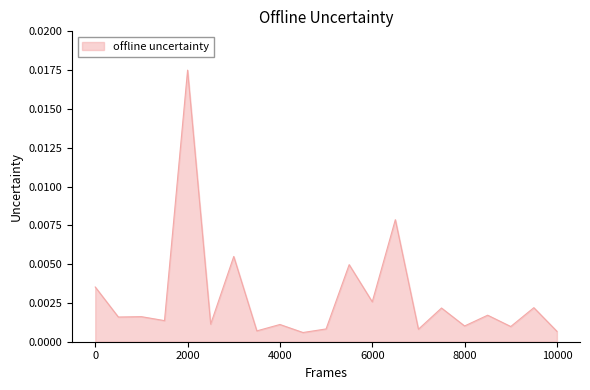

True or false: there are more than 1 points higher than both neighbors.

True